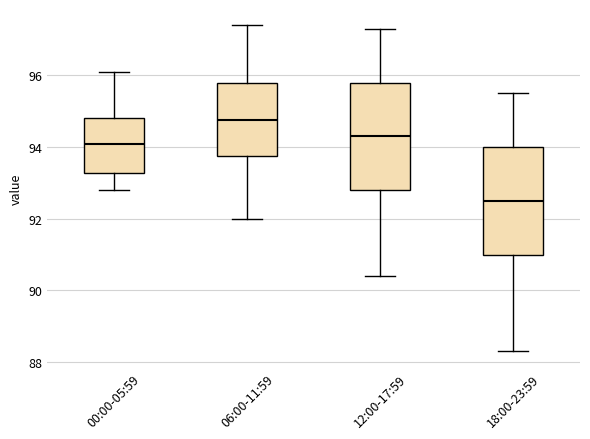

Where is the upper edge of the box for 18:00-23:59 on the y-axis? The values are not printed on the chart, so give them approximately, as read against the axis.

94.0